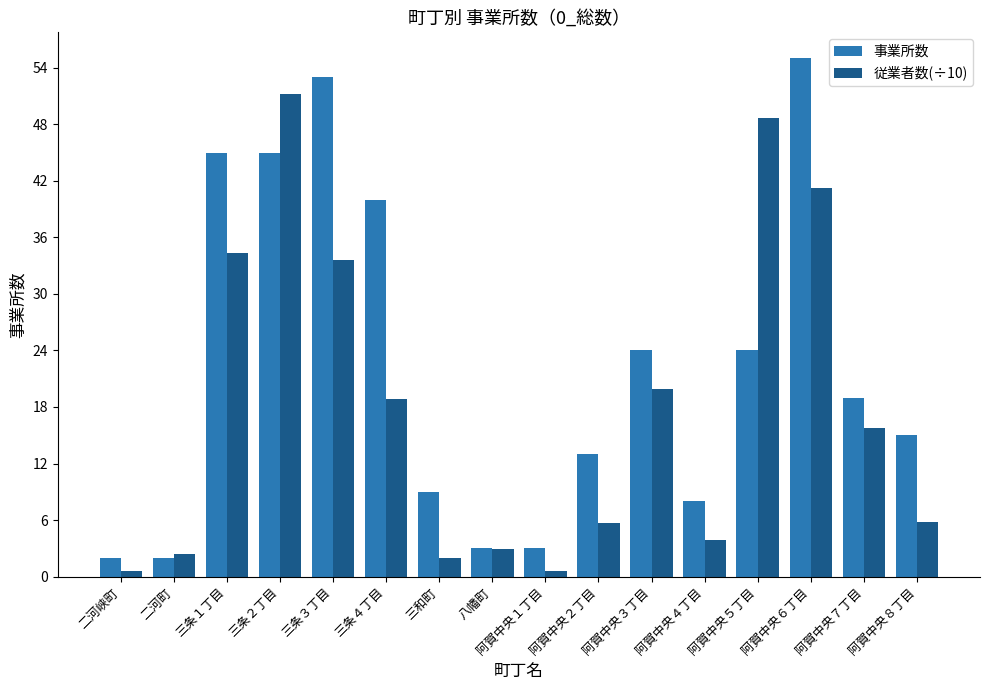

What is the maximum value shown in the chart?

55.0